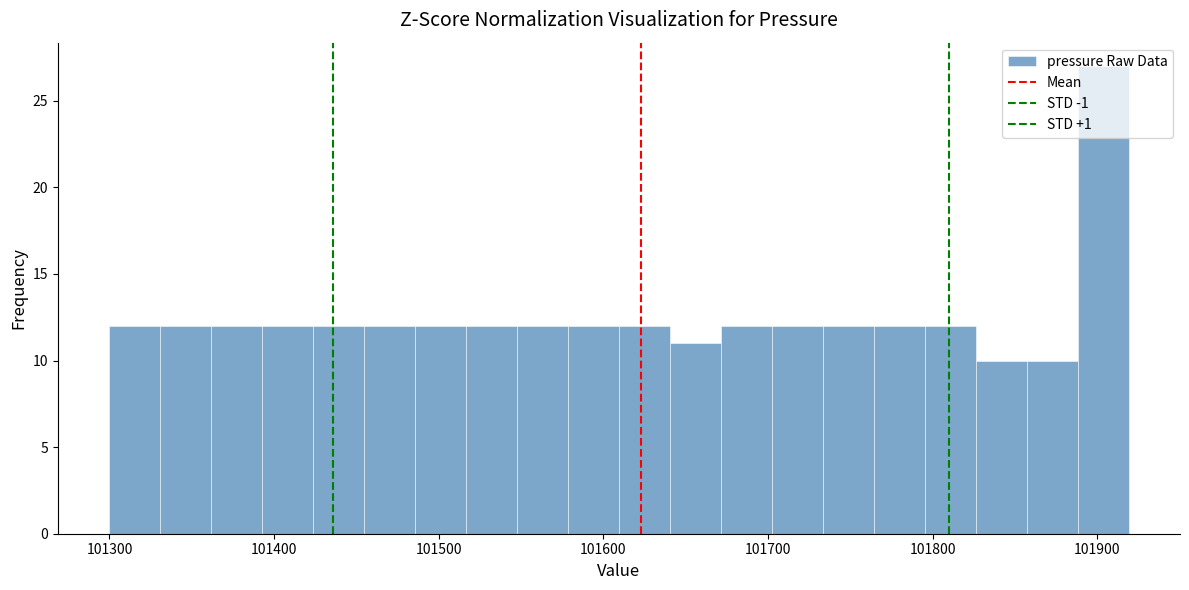

Around what value on the x-axis is the tallest bar? Give the approximate position of its centre, as read against the axis.

101900